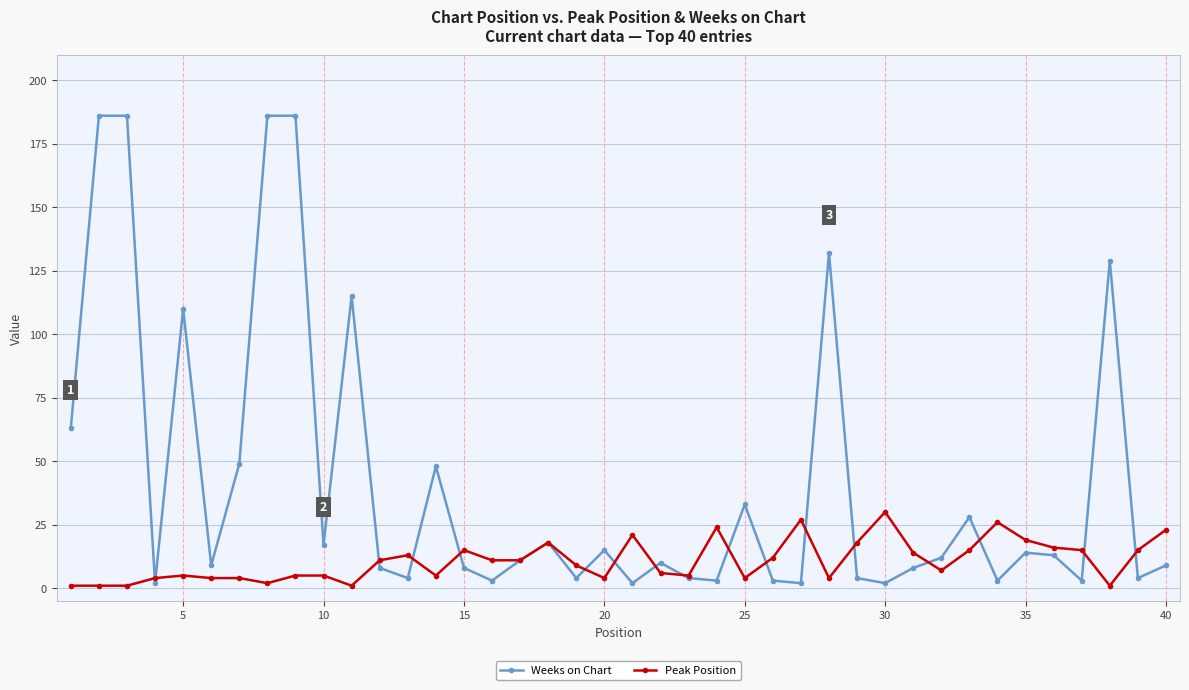

True or false: Weeks on Chart has more than 2 interior local peaks.

True